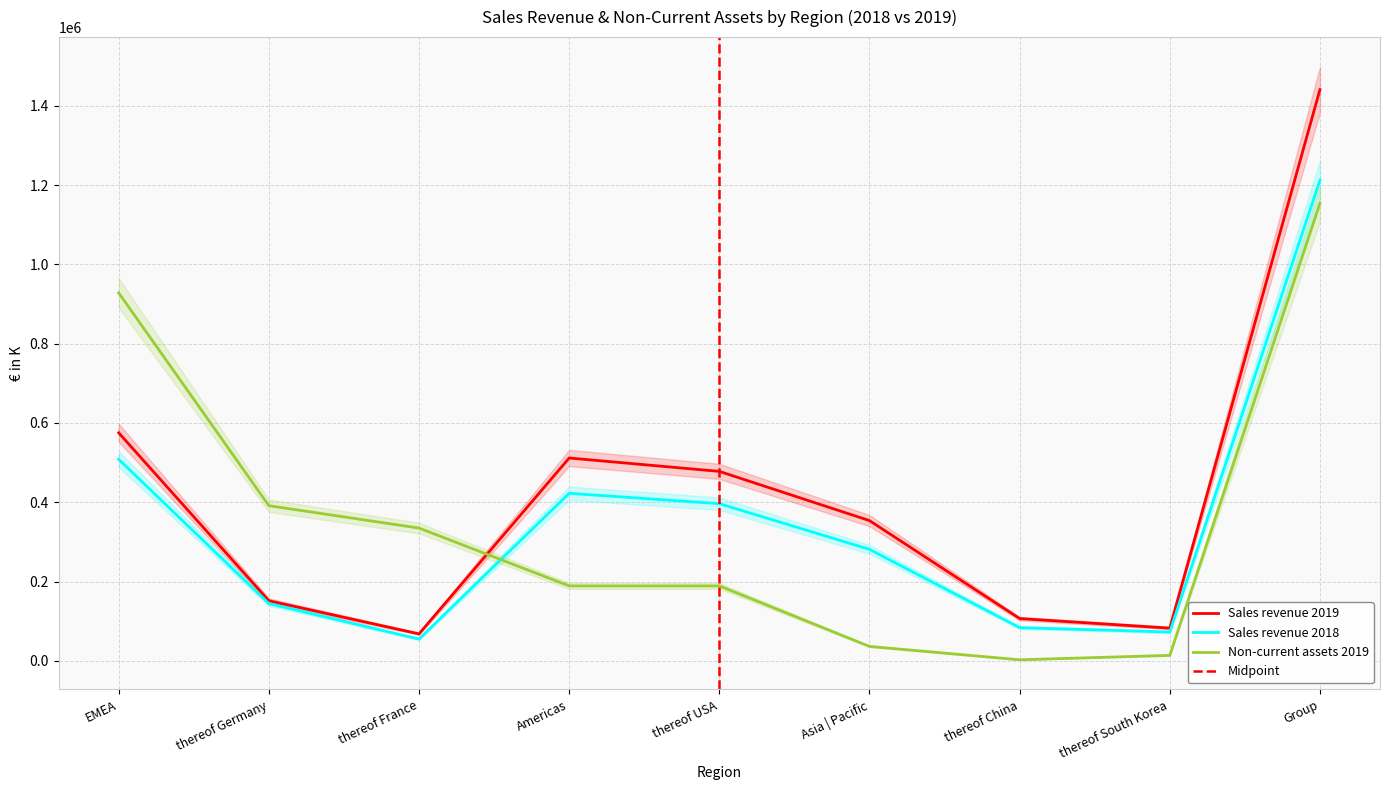

Which category has the lowest value in the Sales revenue 2018 series?

thereof France